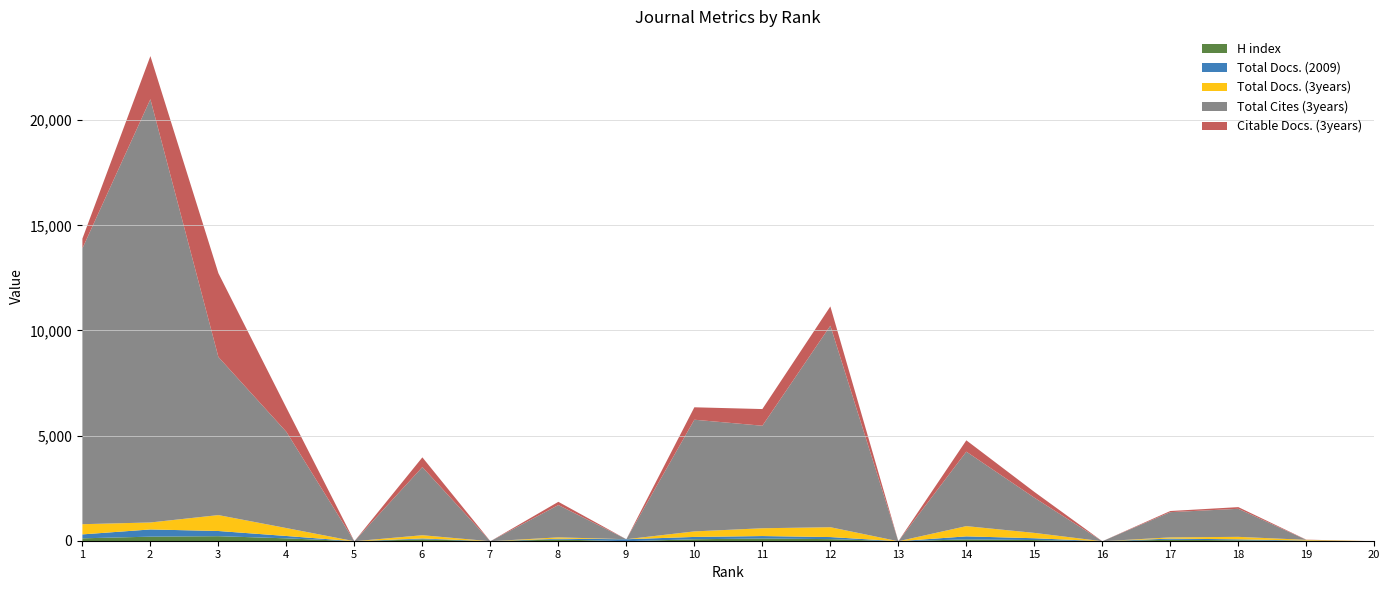

What are all the series names shown in the legend?

H index, Total Docs. (2009), Total Docs. (3years), Total Cites (3years), Citable Docs. (3years)